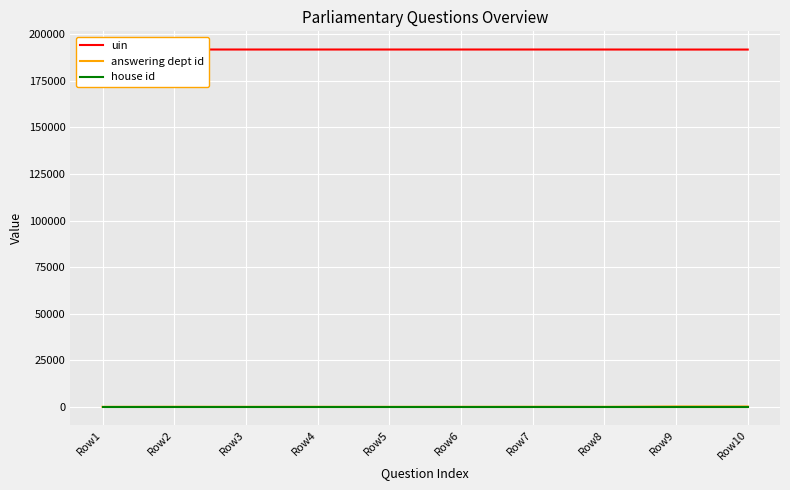

Reading left to right, transcribe all the data shown in this chart.

uin: 191907	191750	191745	191746	191748	191747	191749	191743	191725	191726
answering dept id: 13	54	21	29	11	27	53	17	215	215
house id: 1	1	1	1	1	1	1	1	1	1